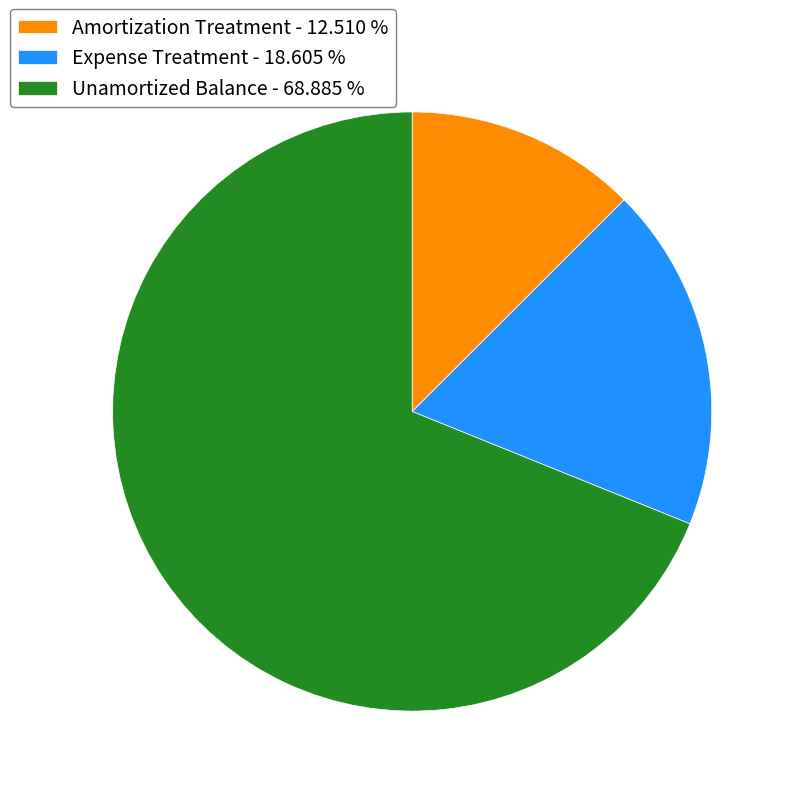

Which has a higher value, Amortization Treatment - 12.510 % or Unamortized Balance - 68.885 %?

Unamortized Balance - 68.885 %